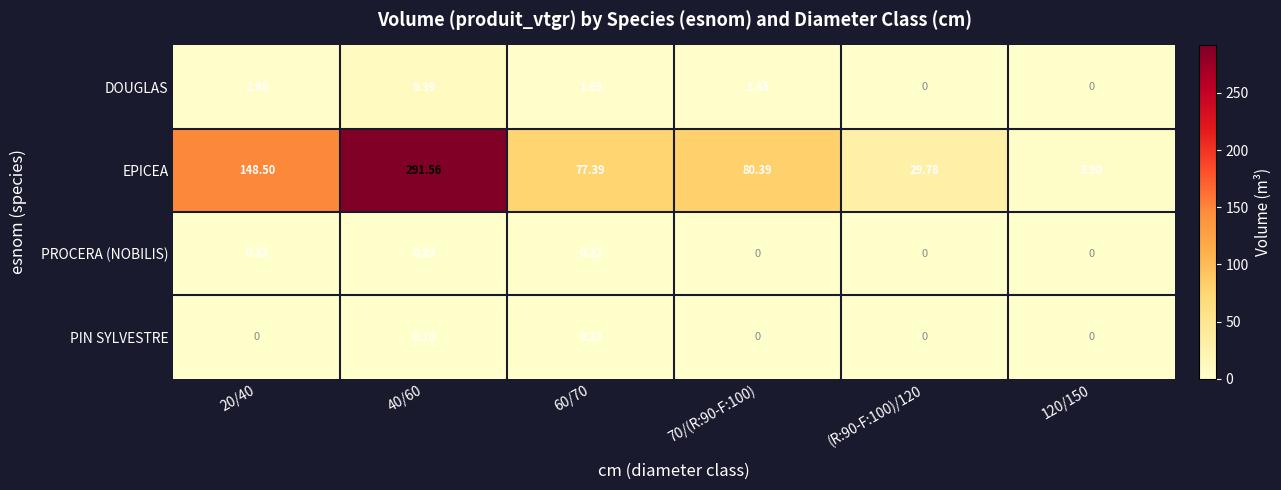

At 20/40, list the series in order from largest to smallest.

EPICEA, DOUGLAS, PROCERA (NOBILIS), PIN SYLVESTRE